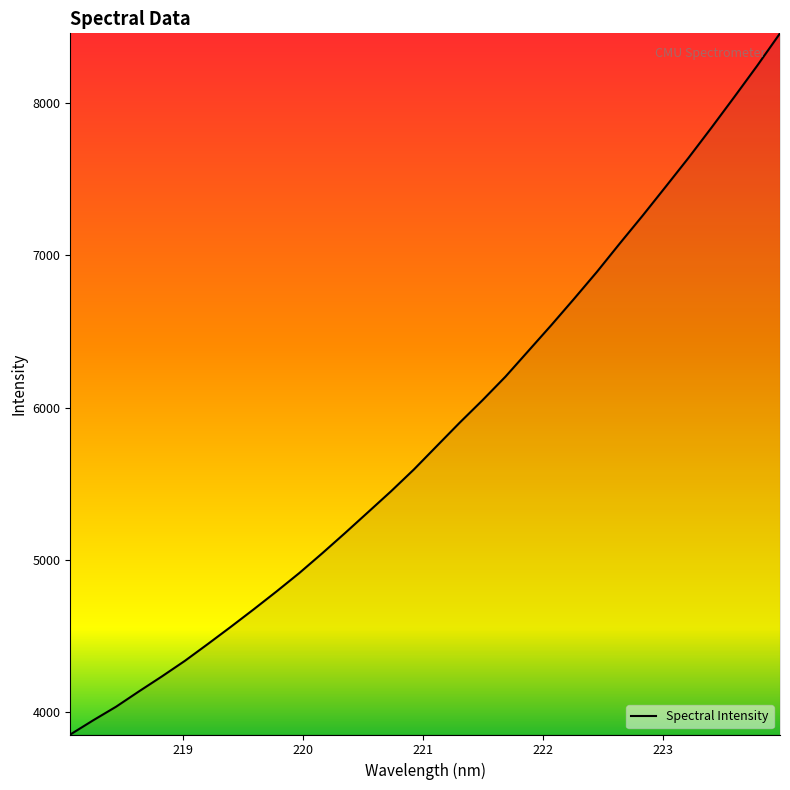

What is the maximum value shown in the chart?

8460.0